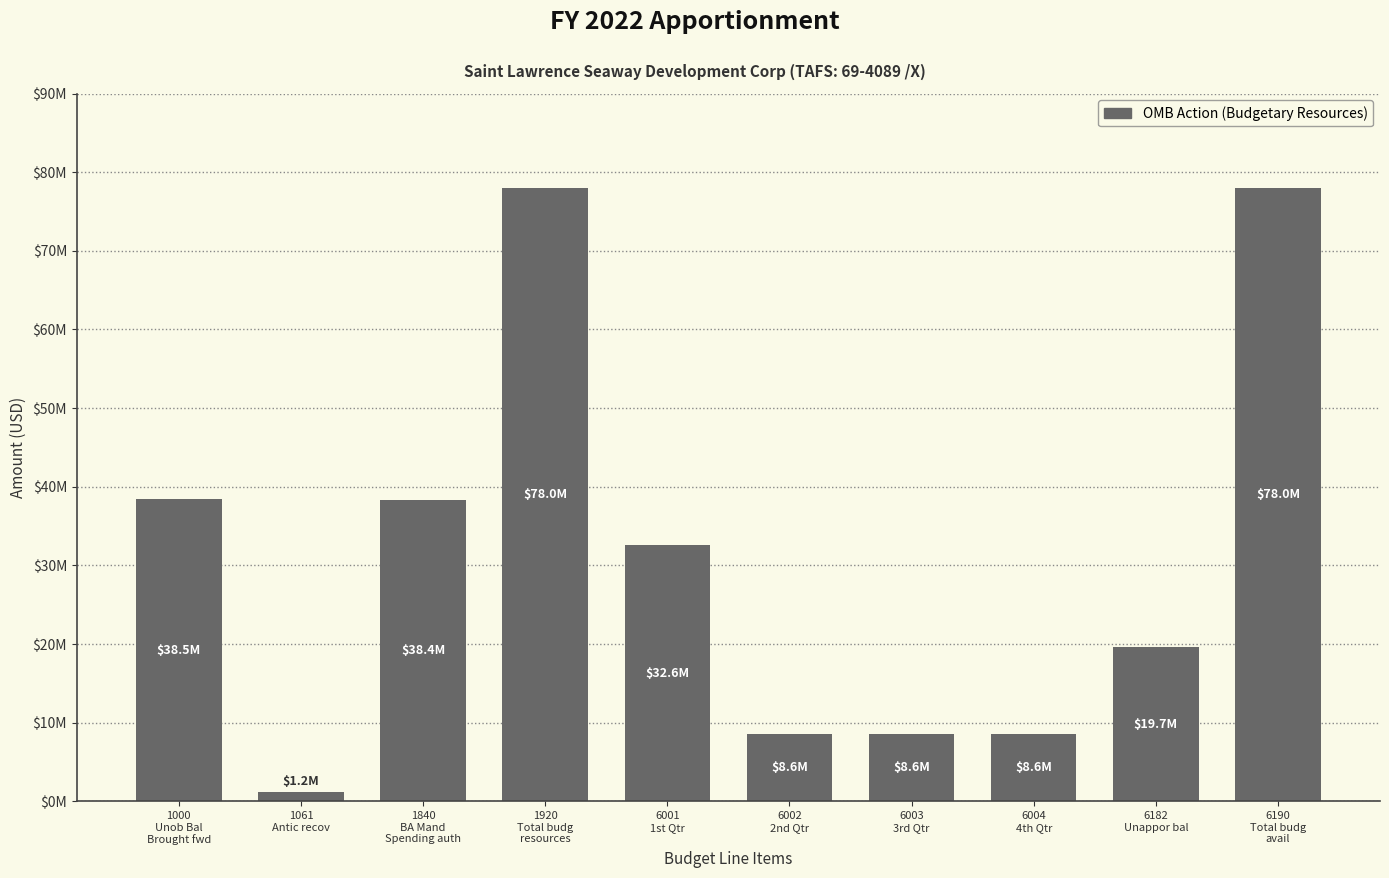

What is the difference between the values at 1061
Antic recov and 1000
Unob Bal
Brought fwd?

37330000